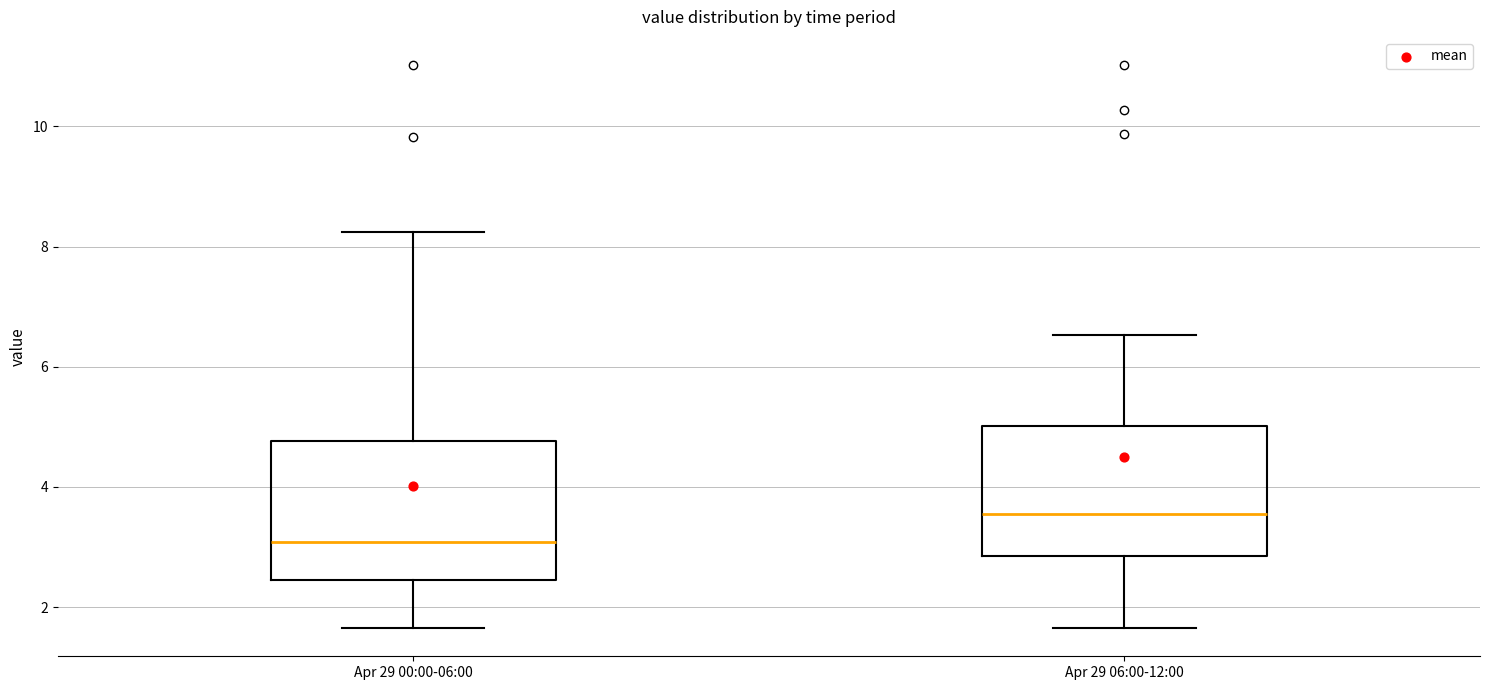

Reading left to right, read every box against the y-axis: the position of its median line, the range the box covers, and the ends of its whiskers. The values are not printed on the chart, so give them approximately, as read against the axis.

Apr 29 00:00-06:00: median 3.0, box 2.4 to 4.8, whiskers 1.6 to 8.2
Apr 29 06:00-12:00: median 3.6, box 2.8 to 5.0, whiskers 1.6 to 6.6